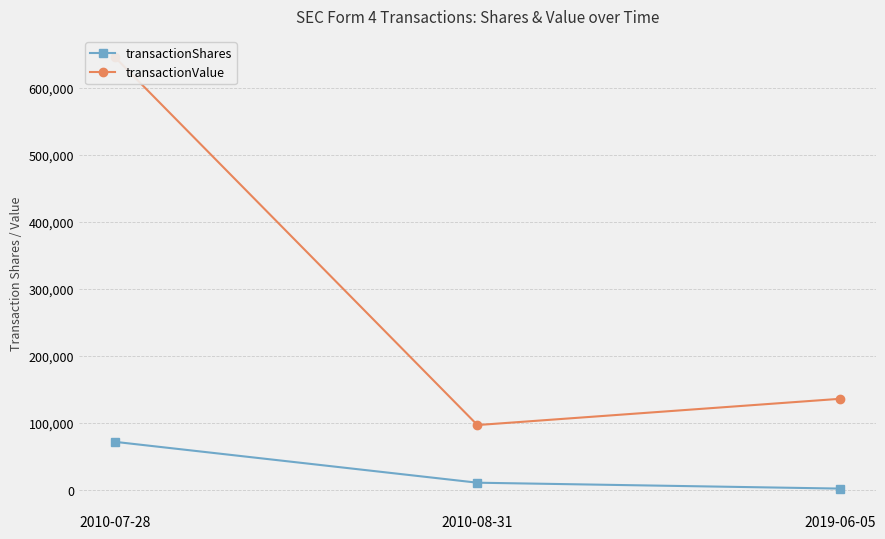

What are all the series names shown in the legend?

transactionShares, transactionValue